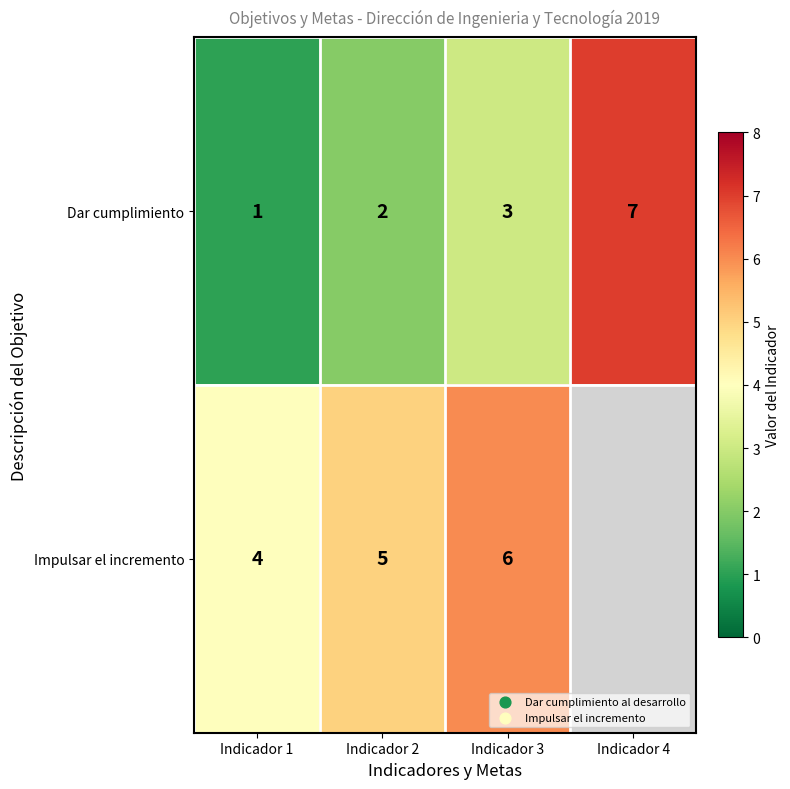

Which category has the highest value across all series?

Indicador 4